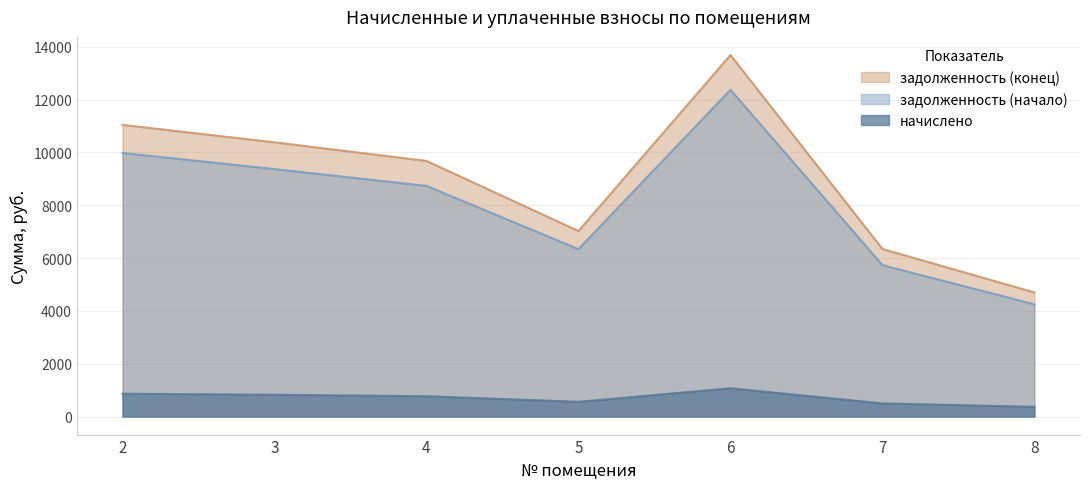

What is the approximate value of задолженность (начало) at 3?

9367.1